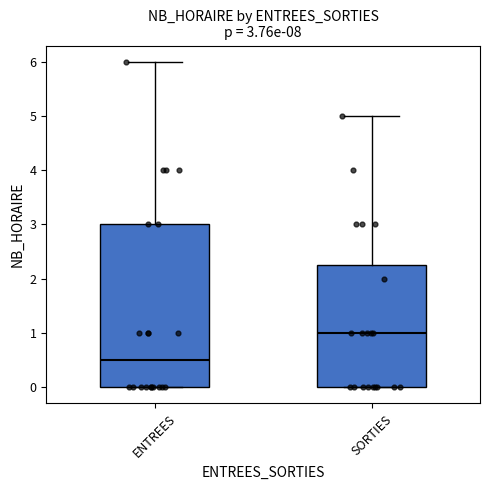

Which box's median line is the lowest?

ENTREES